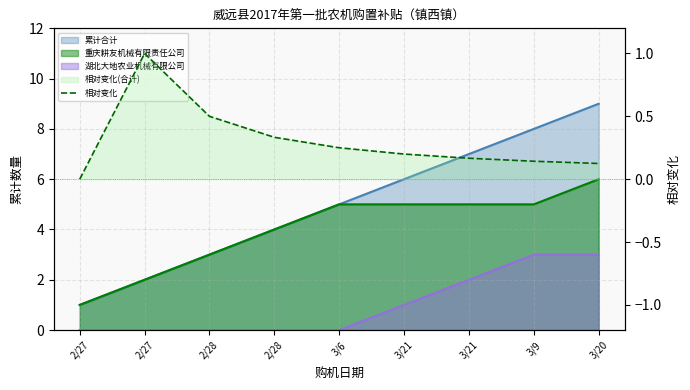

Where is the data nearest to the value 0?

2/27